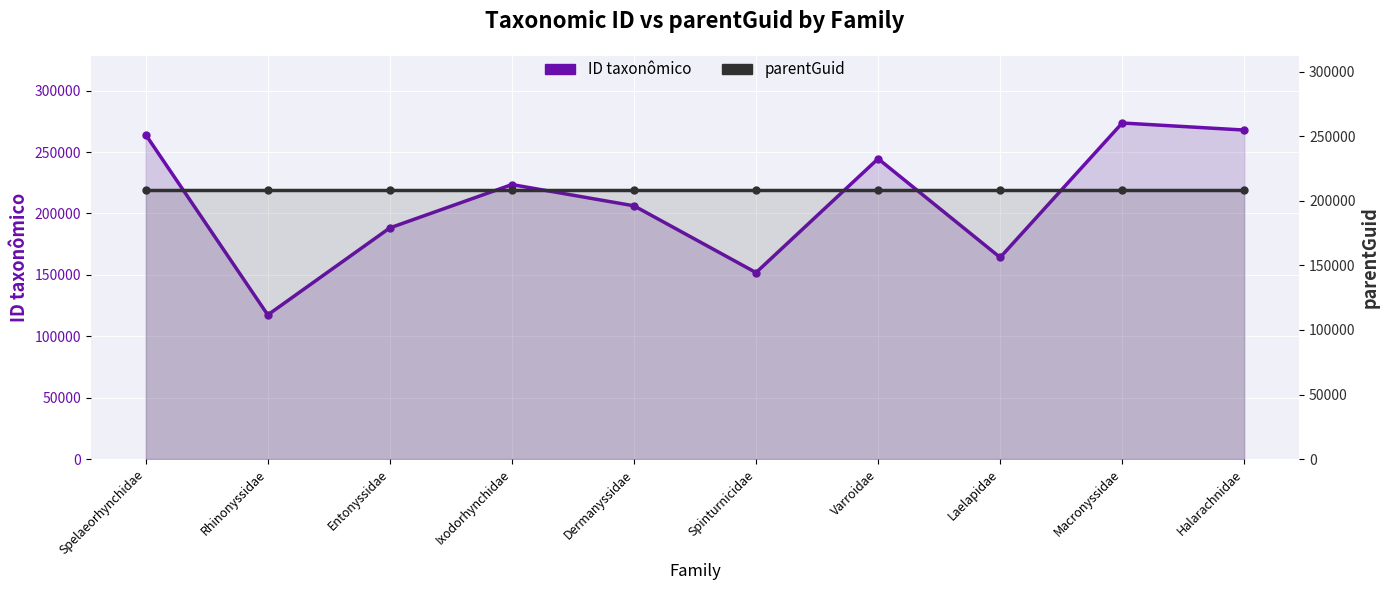

Count the number of categories in the chart.

10